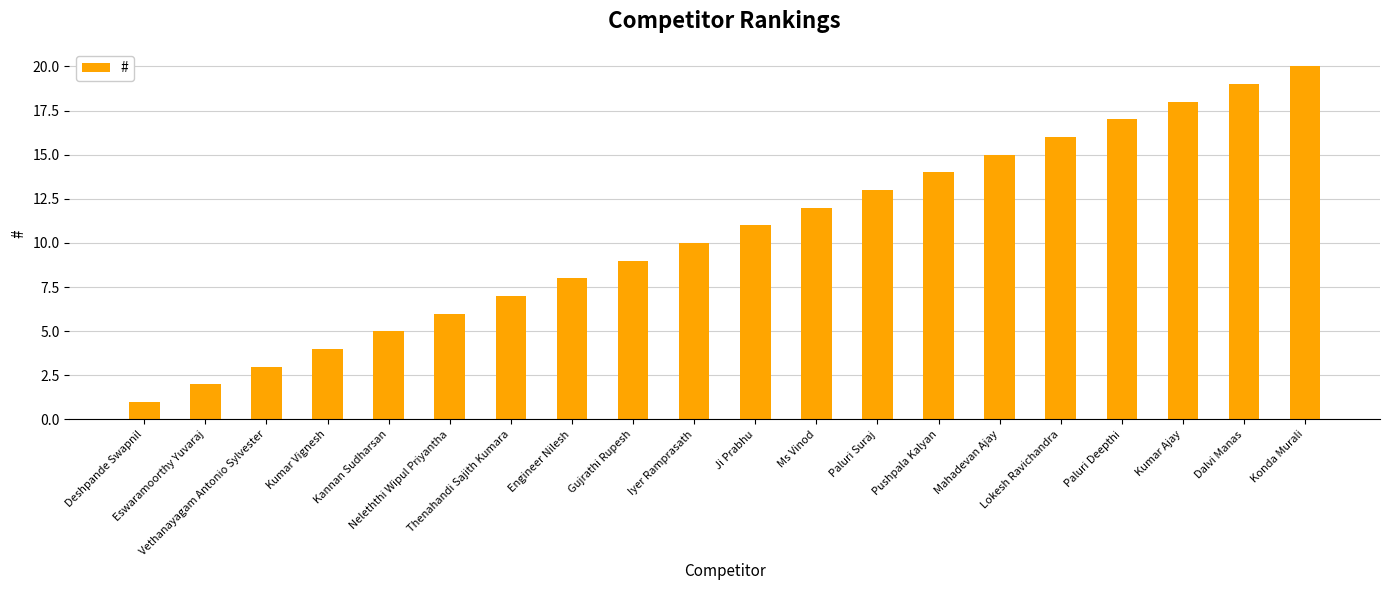

What is the sum of all values?

210